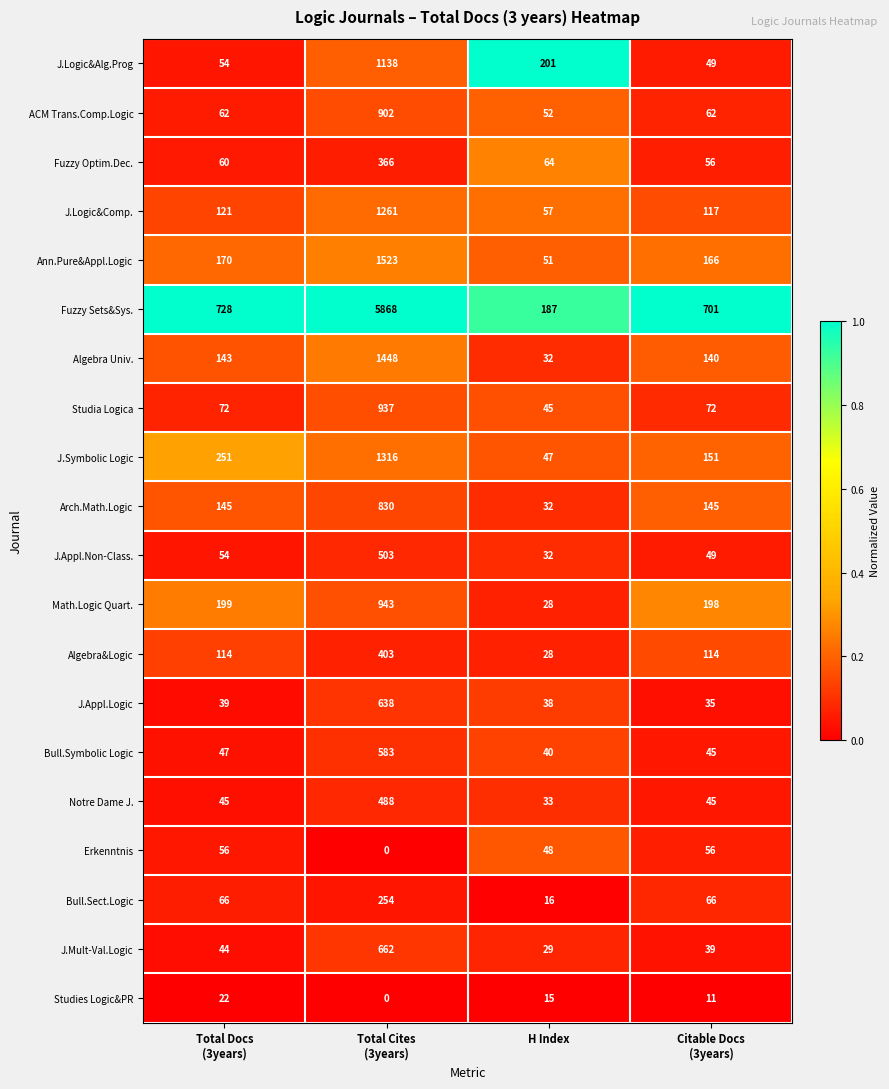

What is the average value of the ACM Trans.Comp.Logic series?

270